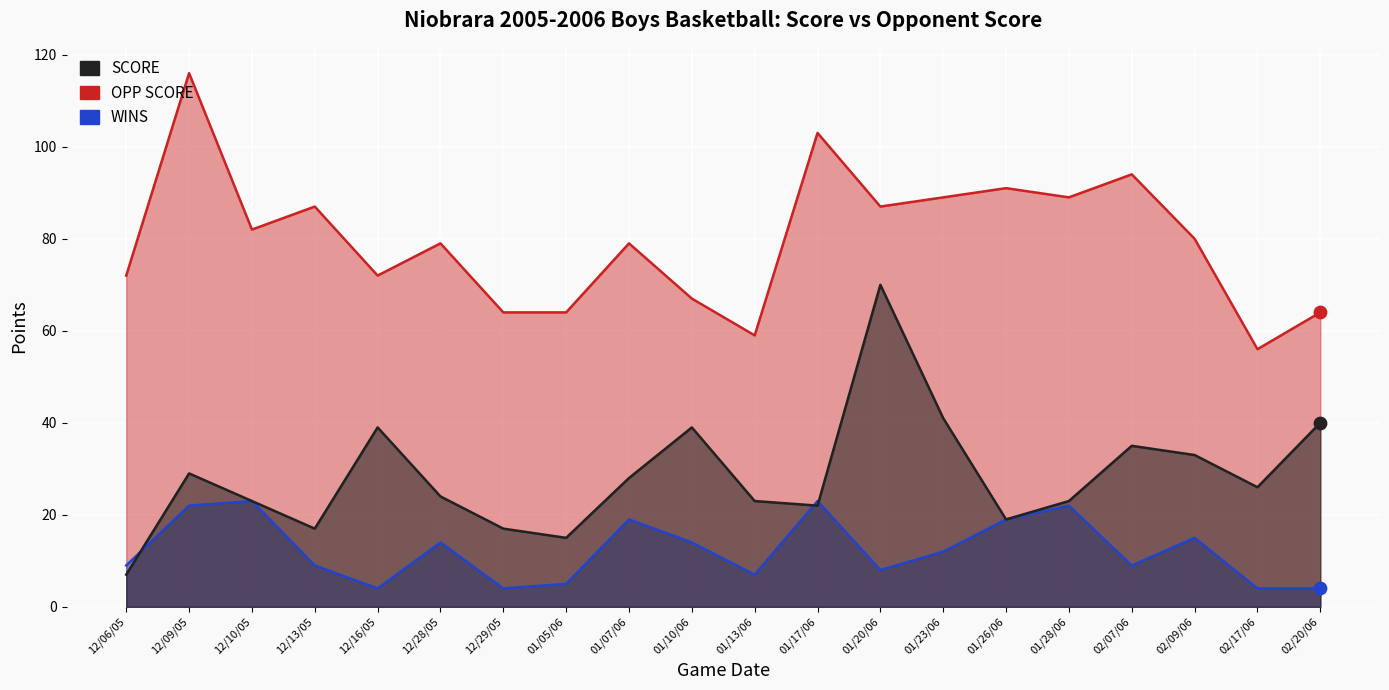

Which series has the largest total across all categories?

OPP SCORE